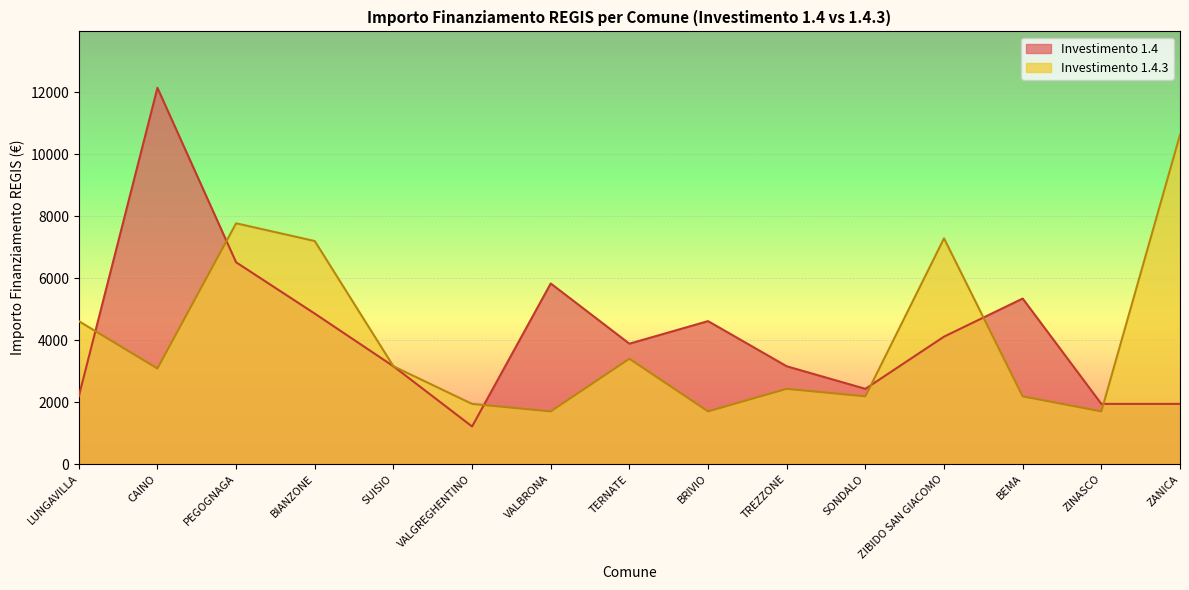

Is it true that 1.4.3 equals 4423 at CAINO?

False